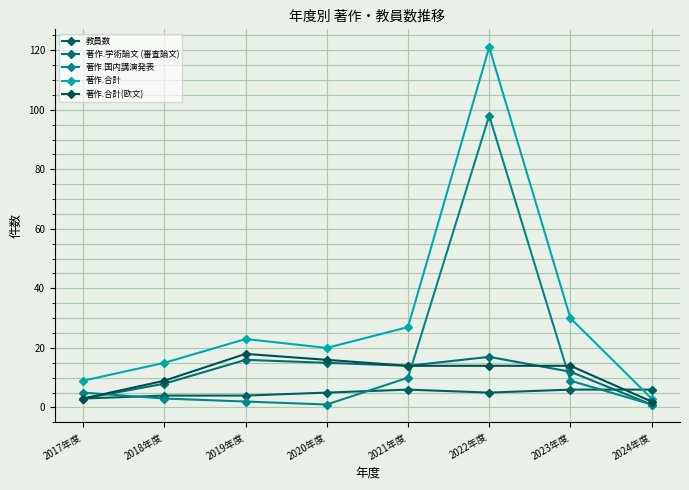

Is this an area chart (filled region under the line)?

No